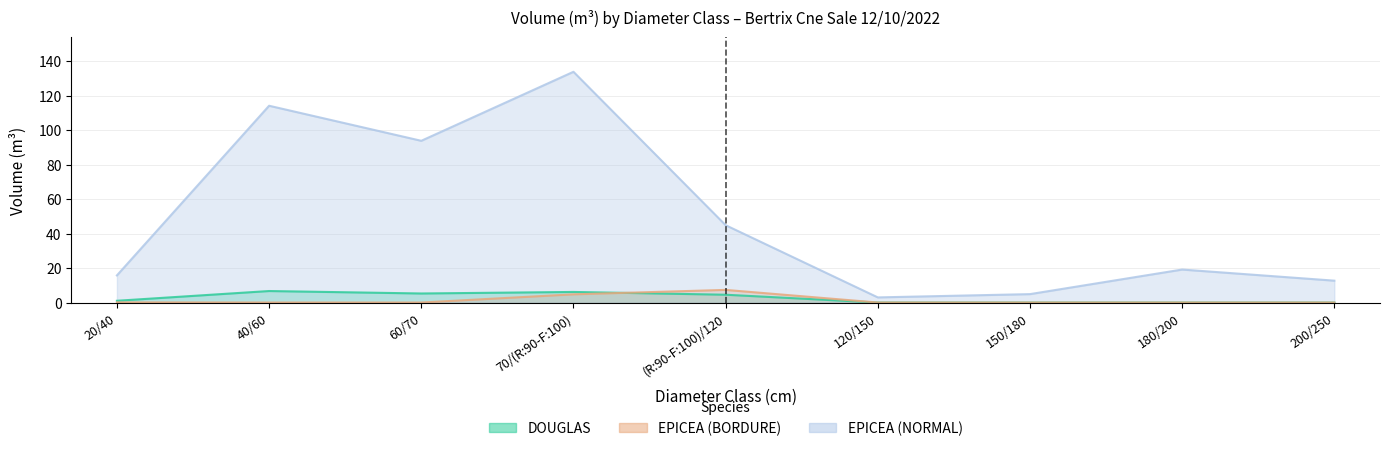

Is it true that EPICEA (NORMAL) equals 0.8 at 120/150?

False